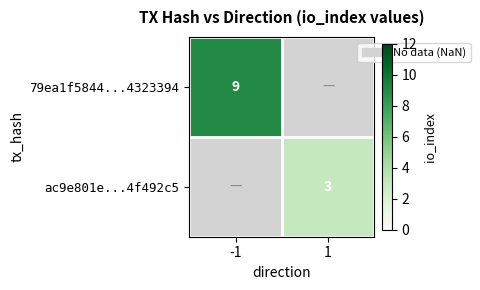

What is the minimum value shown in the chart?

3.0